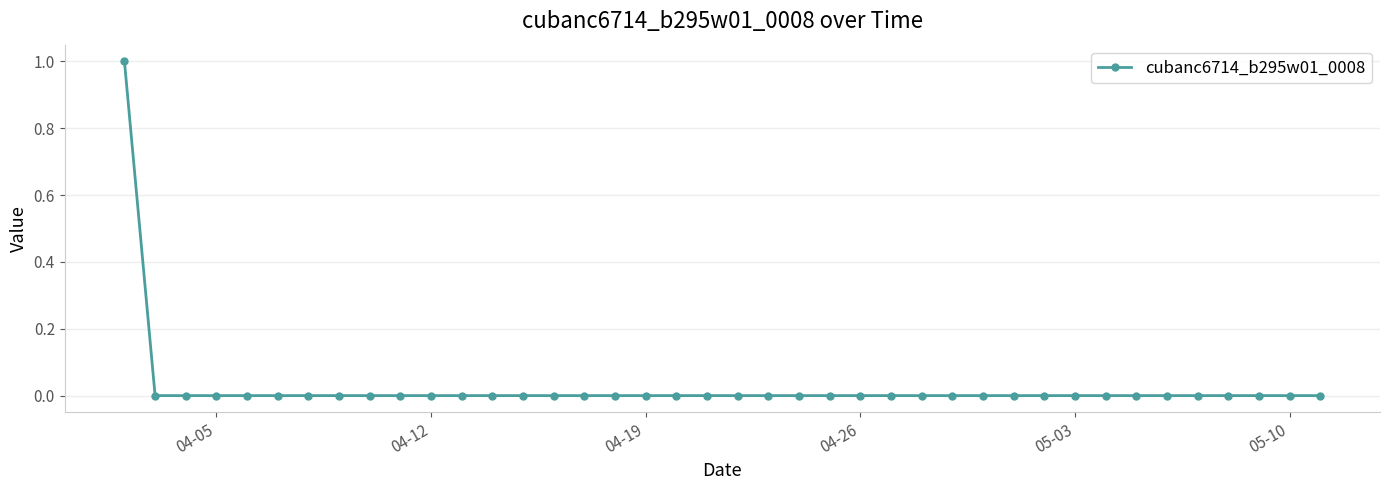

Reading left to right, what are all the values shown in this chart?

1	0	0	0	0	0	0	0	0	0	0	0	0	0	0	0	0	0	0	0	0	0	0	0	0	0	0	0	0	0	0	0	0	0	0	0	0	0	0	0